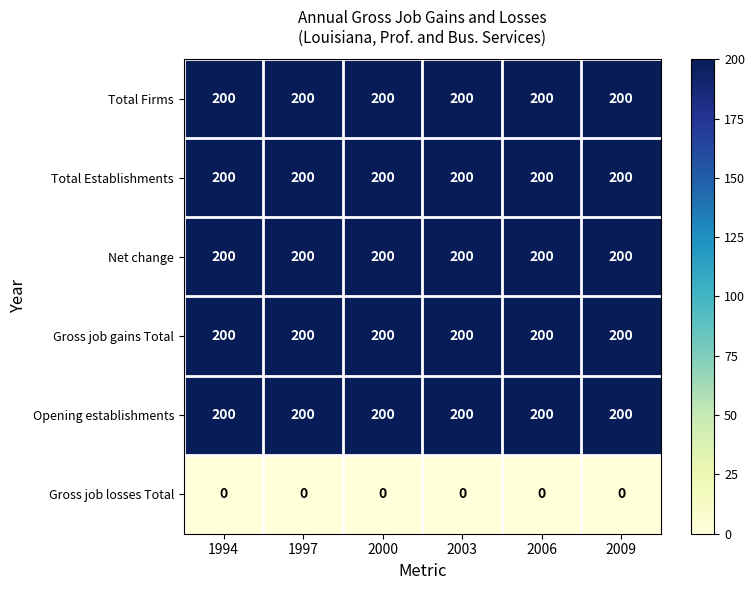

What is the total value across all series at 2006?

1000